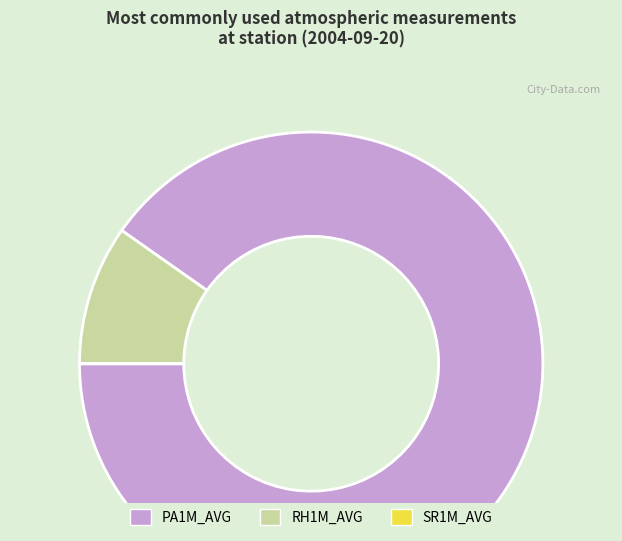

True or false: RH1M_AVG accounts for 17% of the total.

False